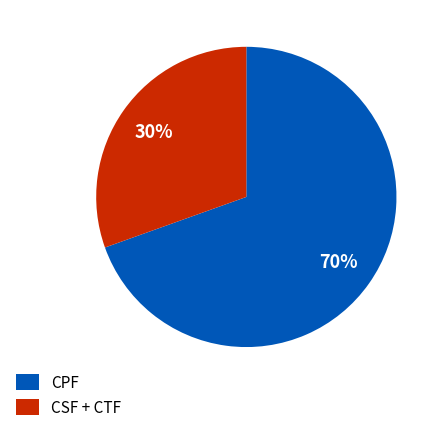

Between CPF and CSF + CTF, which is larger?

CPF